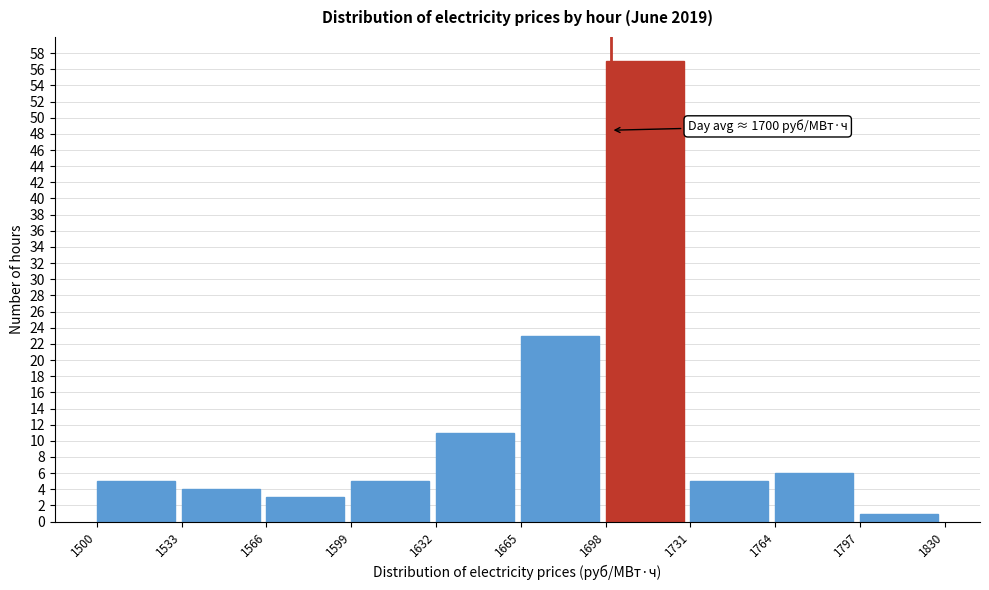

Which range on the x-axis has the tallest bar?

1698 to 1731